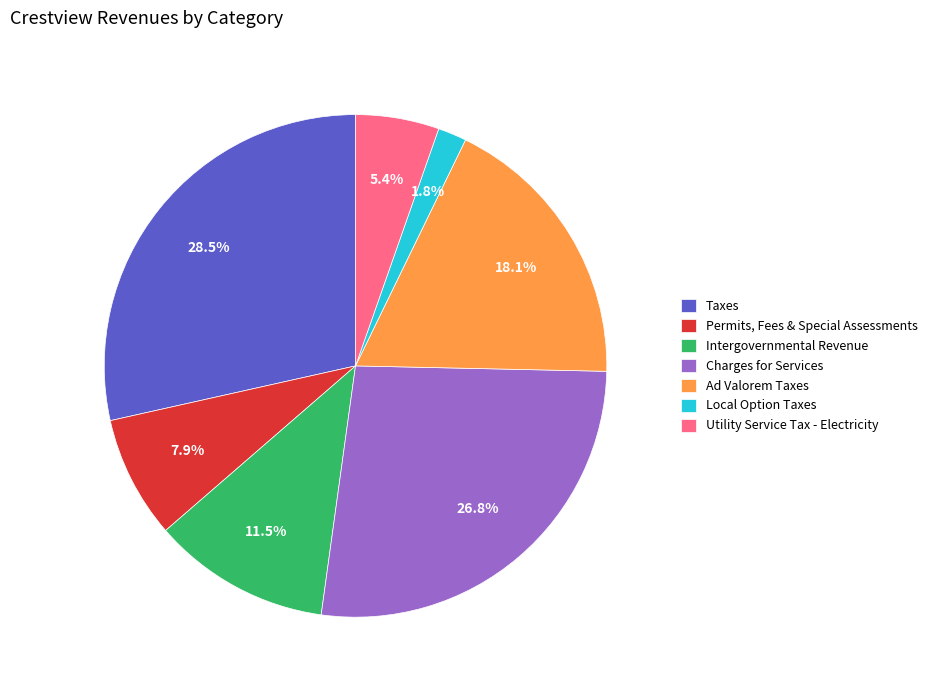

How many segments does this pie chart have?

7